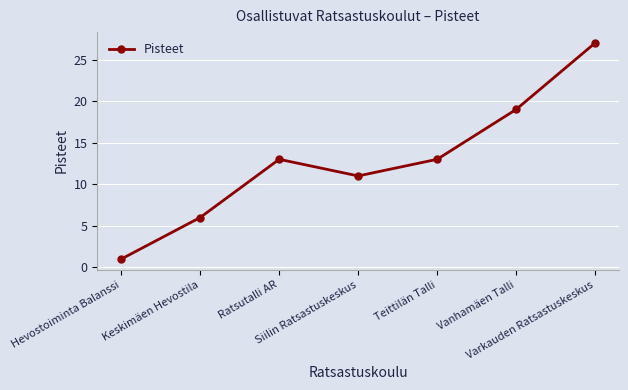

Does the chart display data point markers on the line(s)?

Yes